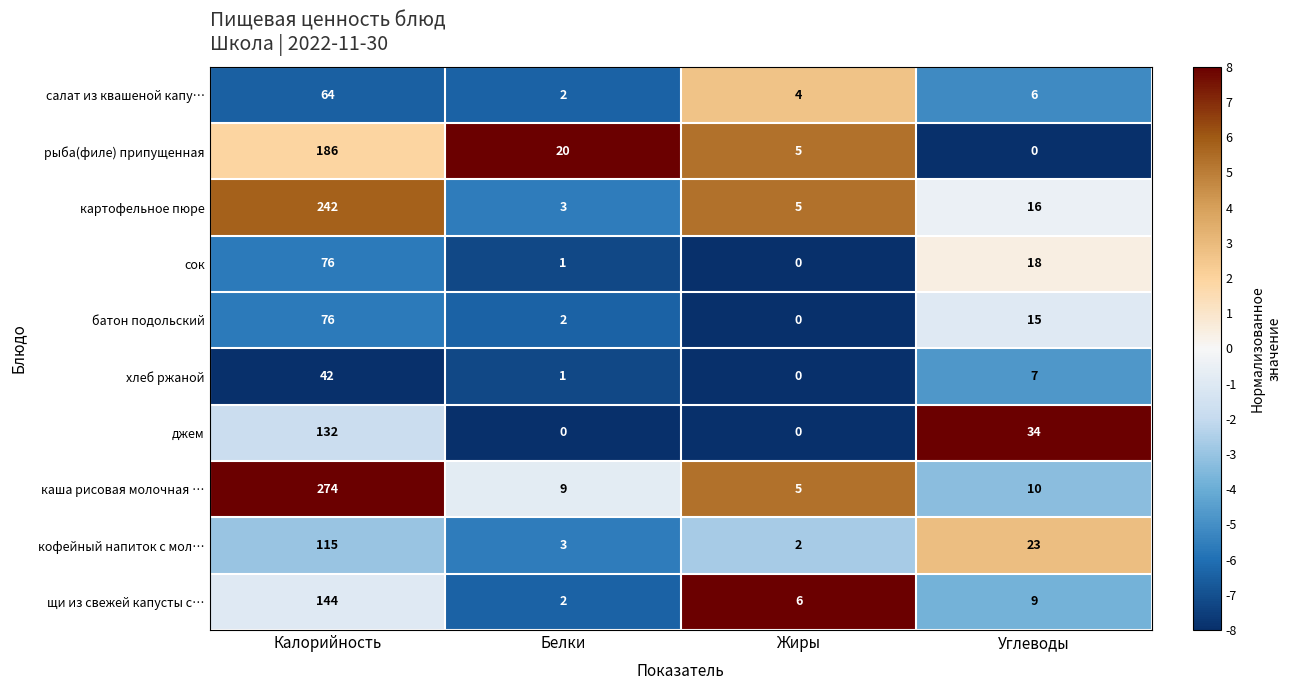

Count the number of data series in this chart.

10